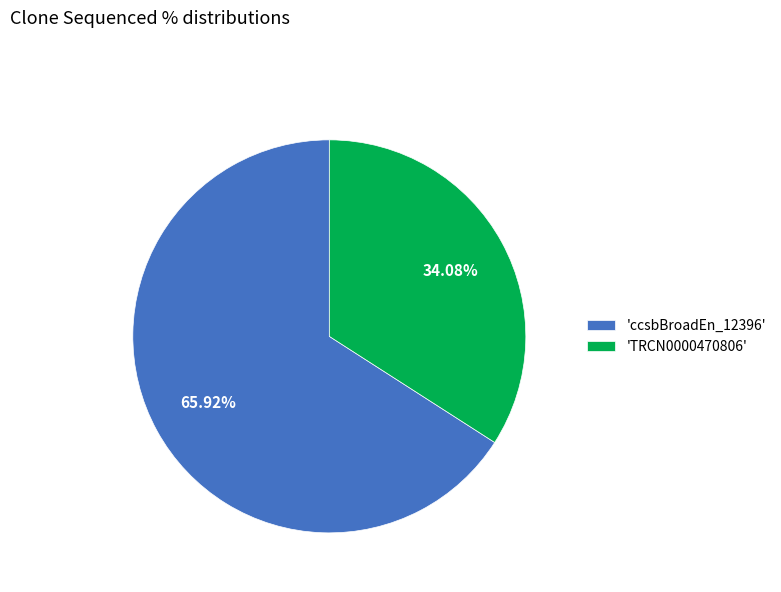

Which has a higher value, 'ccsbBroadEn_12396' or 'TRCN0000470806'?

'ccsbBroadEn_12396'